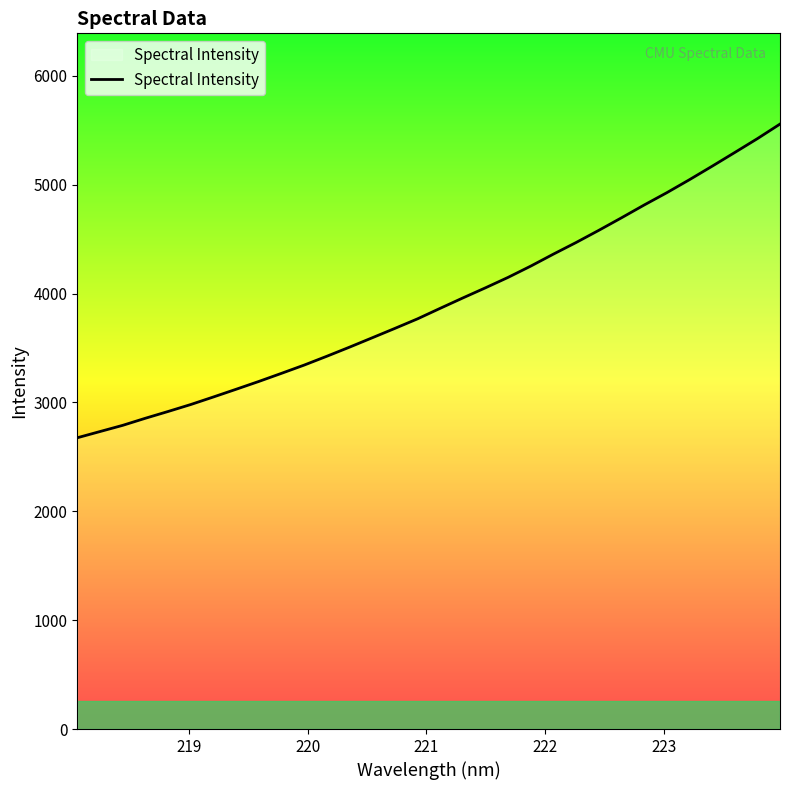

What is the minimum value shown in the chart?

2675.2